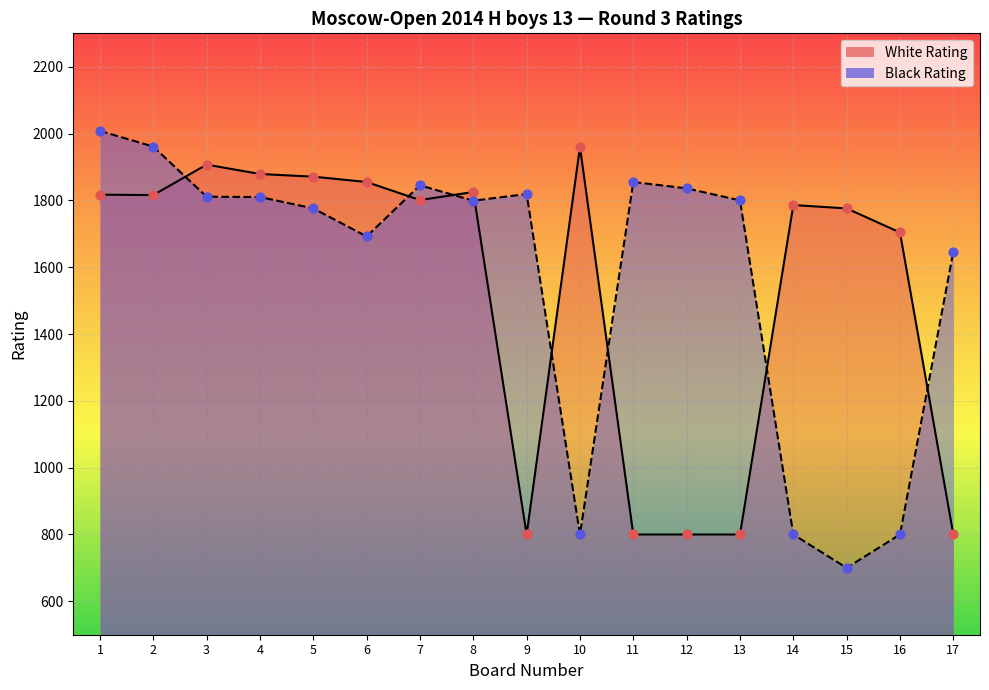

Which series contains the highest Y value?

Black Rating